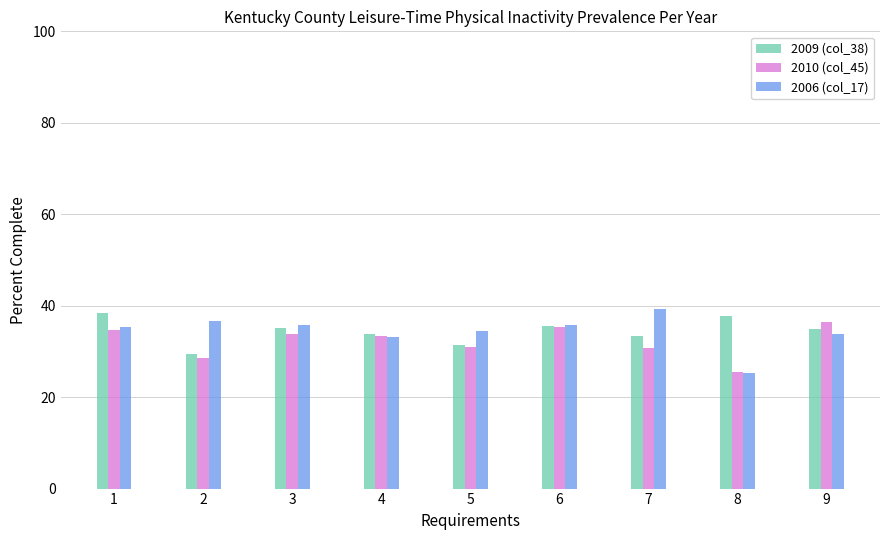

The value of 2010 (col_45) at 2 is 12.7. True or false?

False